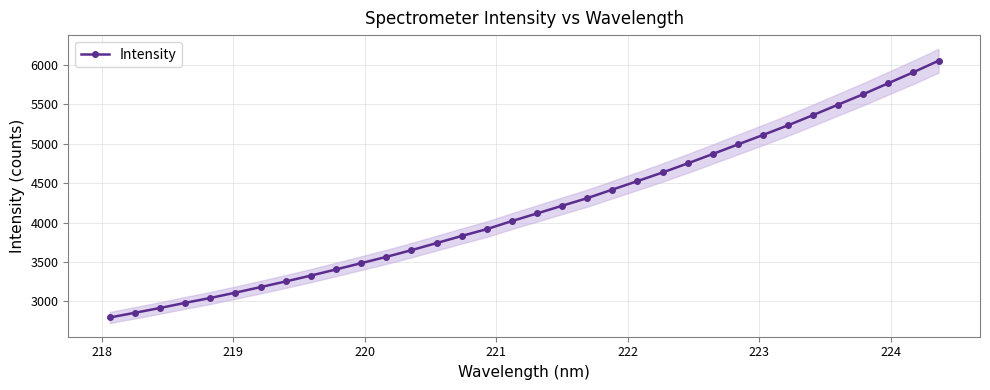

How many data points in Intensity are above 4115?

17